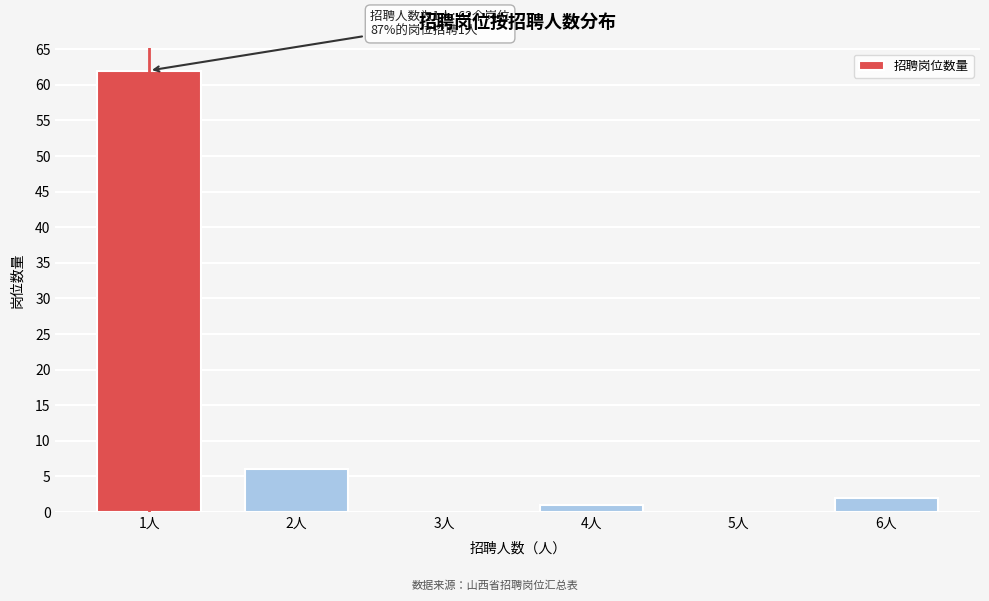

Reading left to right, extract all data points from this chart.

1人=62	2人=6	3人=0	4人=1	5人=0	6人=2